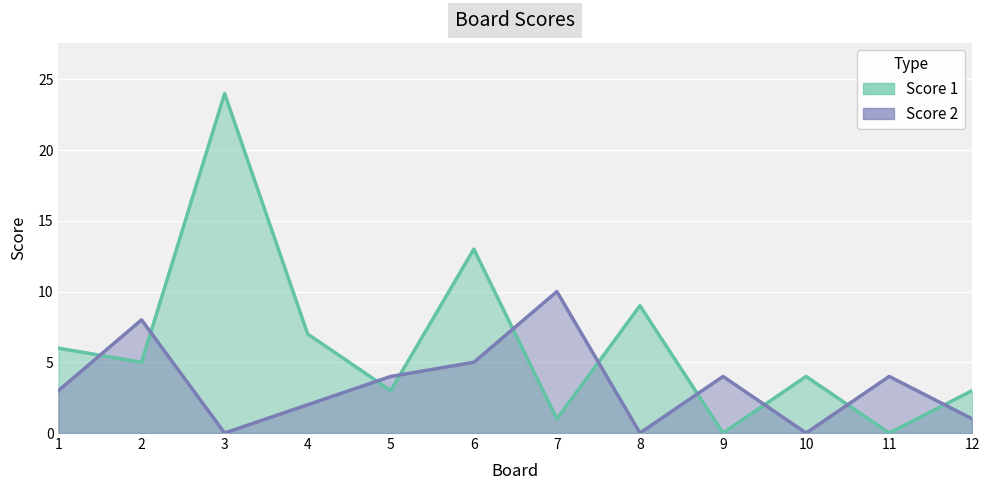

How many Score 2 values are between 1 and 5?

7